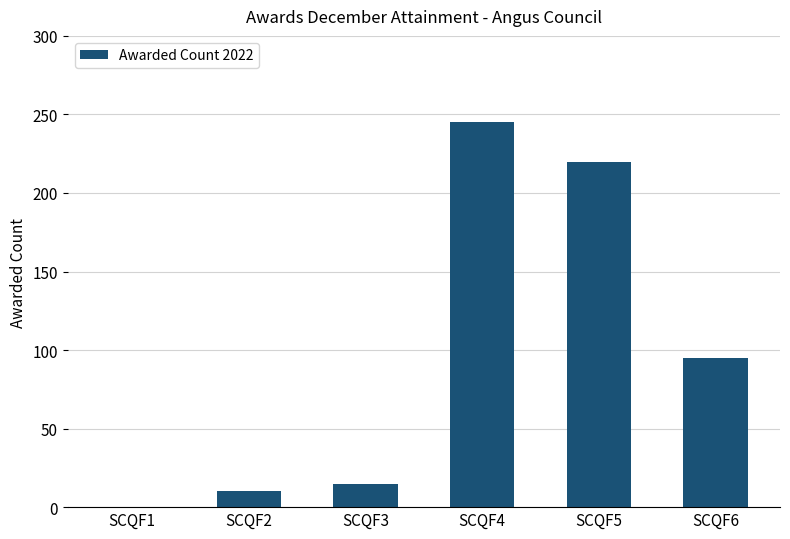

What is the change in value from SCQF3 to SCQF5?

+205